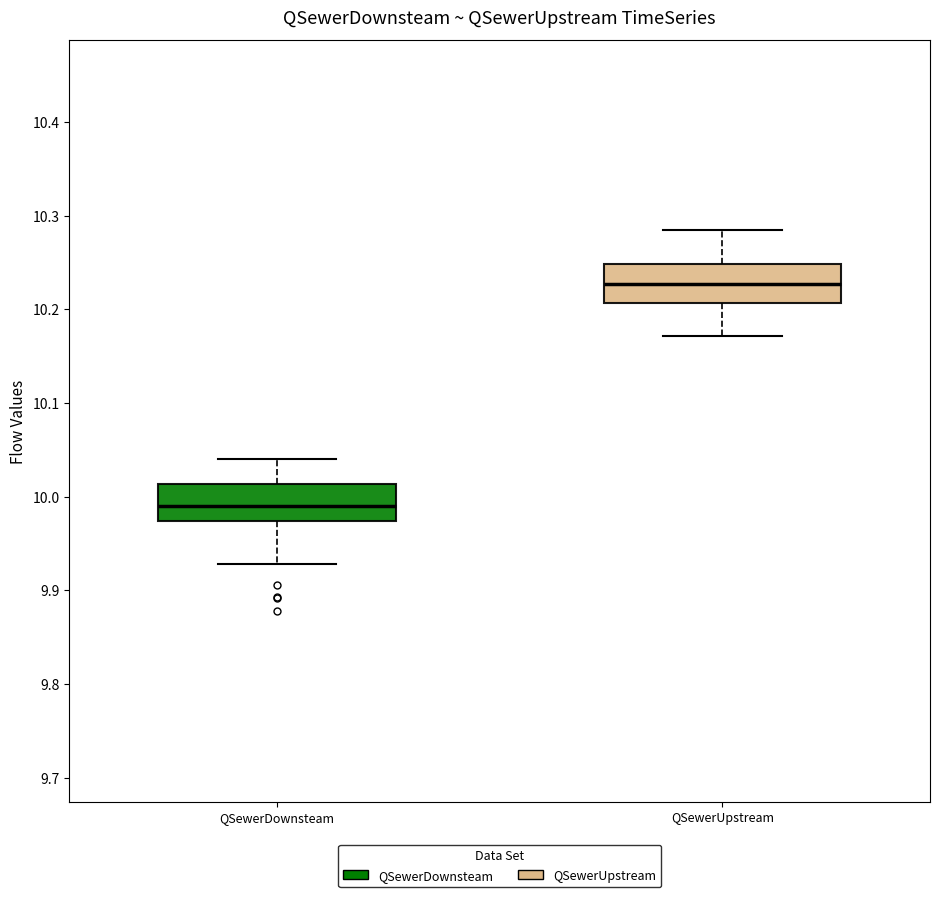

Reading left to right, read every box against the y-axis: the position of its median line, the range the box covers, and the ends of its whiskers. The values are not printed on the chart, so give them approximately, as read against the axis.

QSewerDownsteam: median 9.99, box 9.97 to 10.01, whiskers 9.93 to 10.04
QSewerUpstream: median 10.23, box 10.21 to 10.25, whiskers 10.17 to 10.28